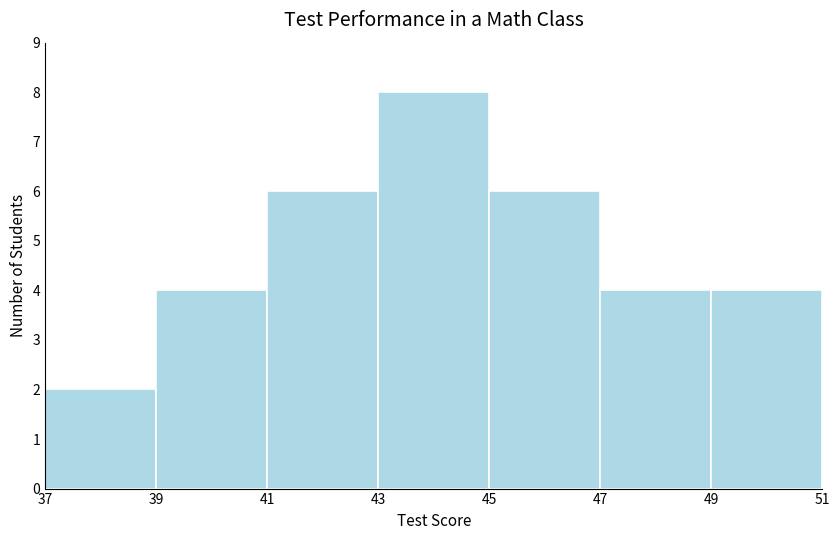

Over which range of the x-axis is the bar tallest?

43 to 45